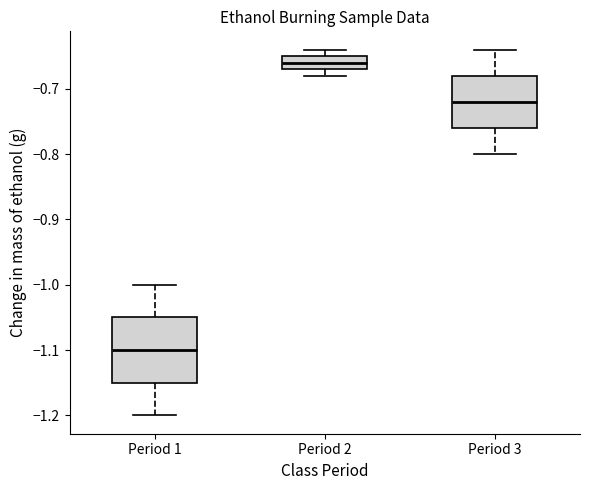

Which box is the tallest, from its lower edge to its upper edge?

Period 1